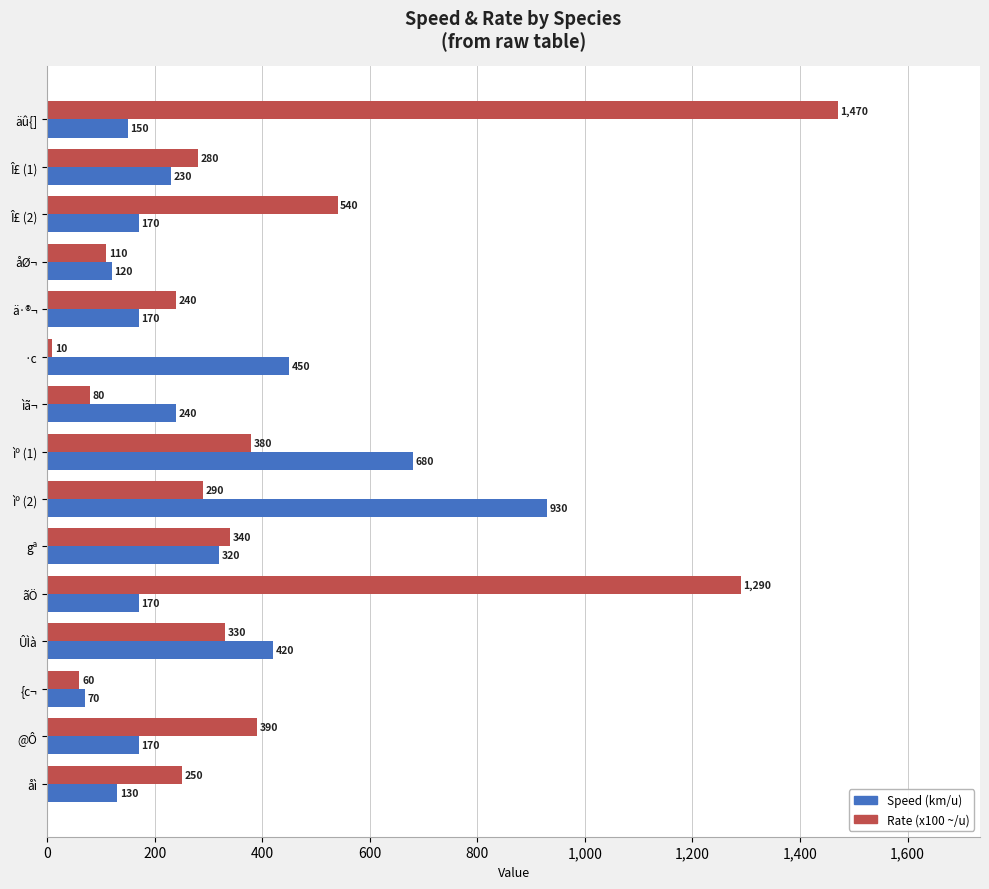

Which series has the largest range (max minus min)?

Rate (x100 ~/u)